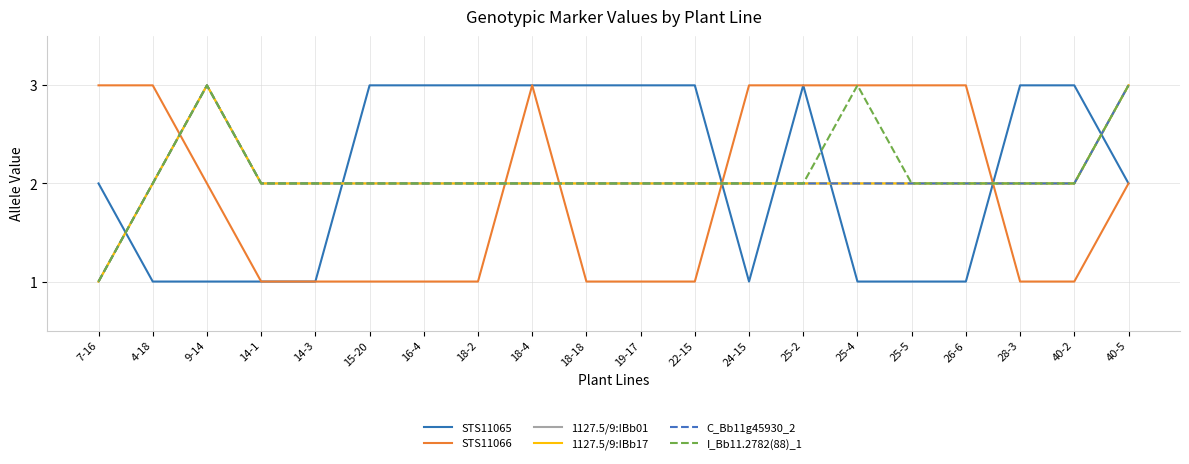

True or false: C_Bb11g45930_2 and I_Bb11.2782(88)_1 cross at least once.

False